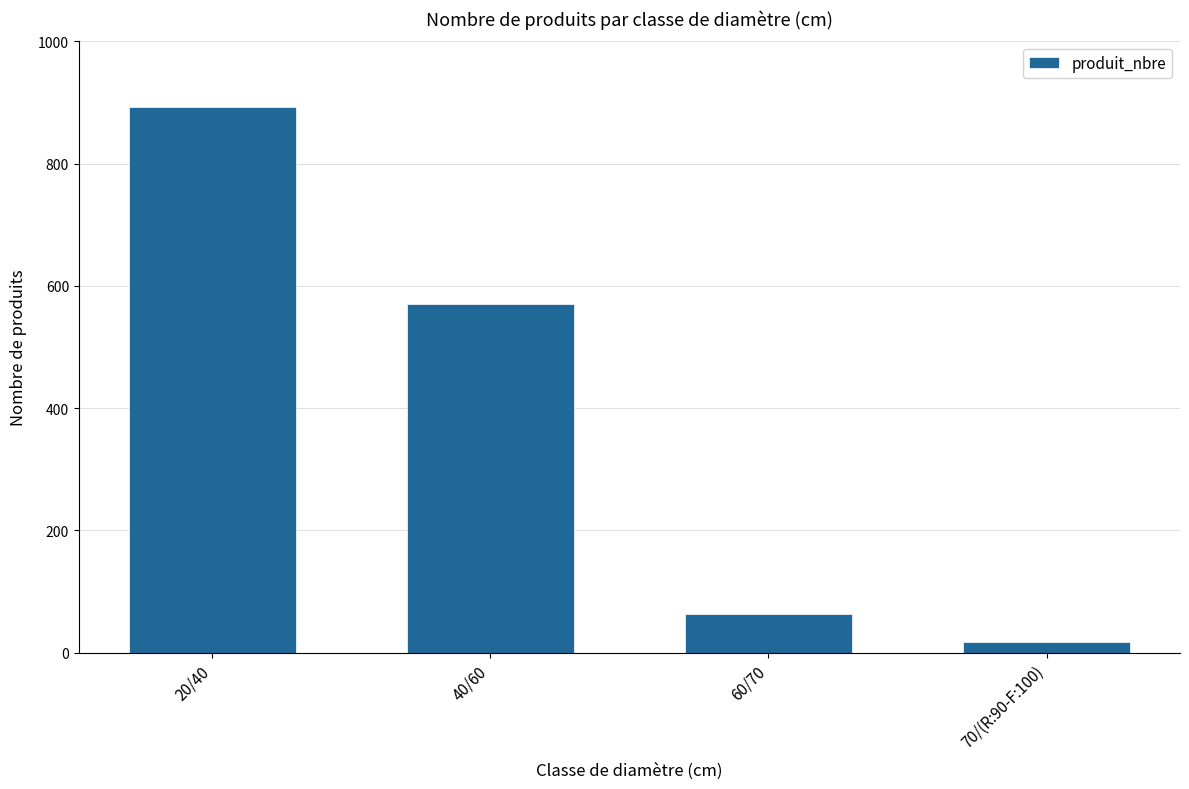

How many distinct data groups are displayed?

1